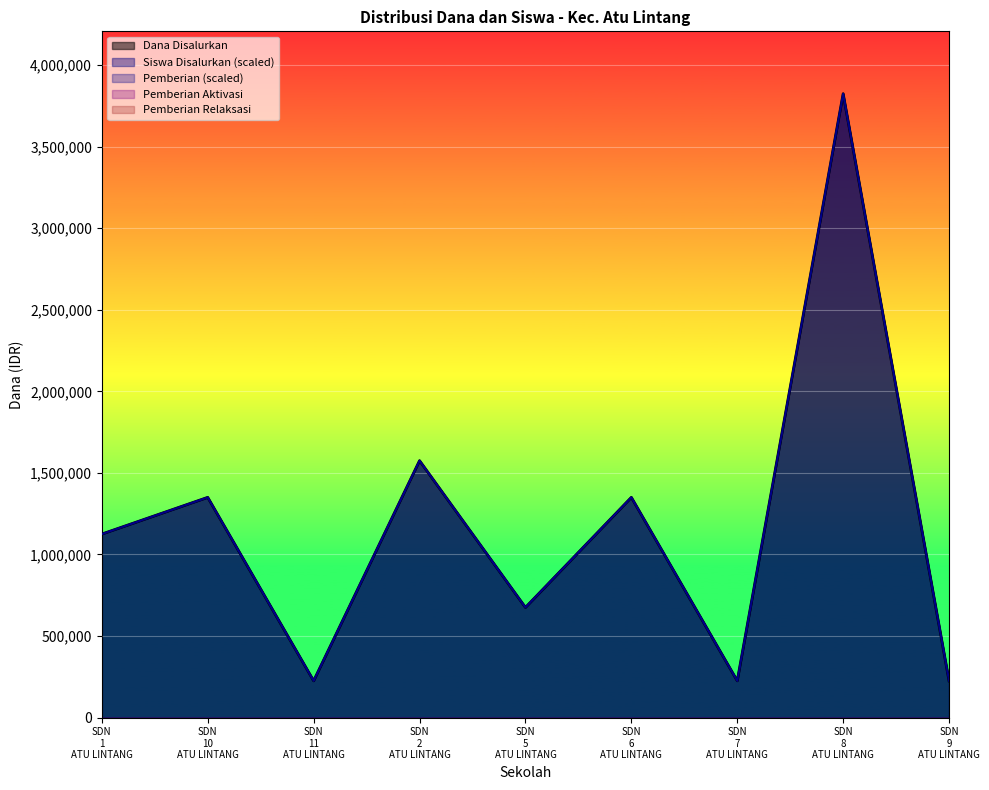

List the series in order of their peak value, highest first.

Dana Disalurkan, Siswa Disalurkan, Pemberian